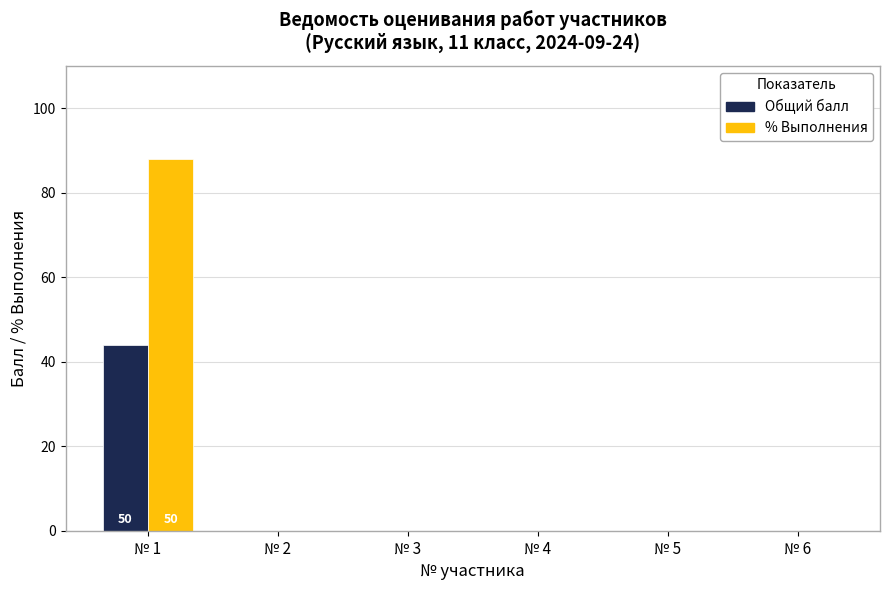

Which series changed the most between № 3 and № 6?

Общий балл